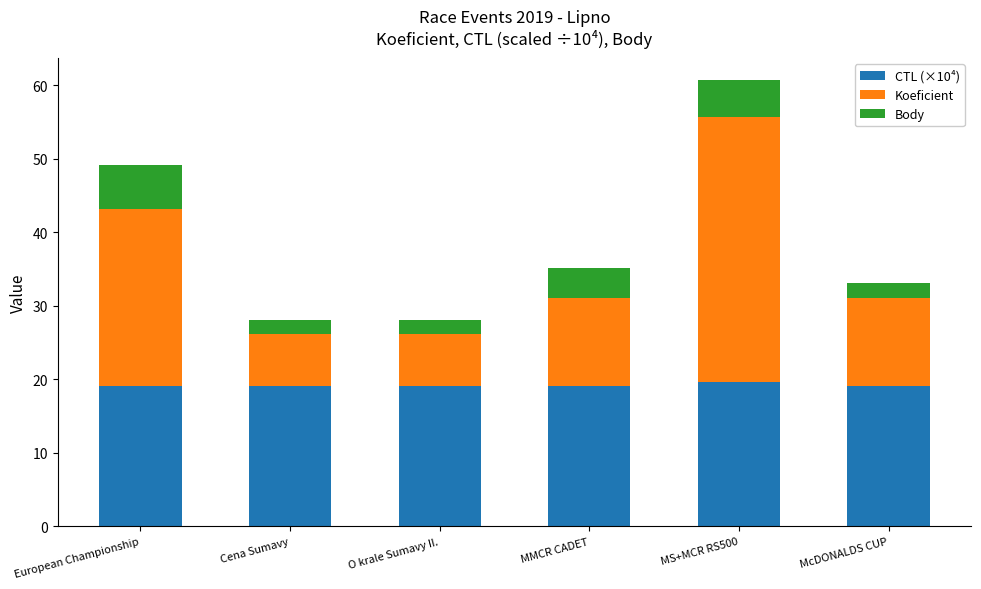

What is the sum of all CTL (×10⁴) values?

115.4